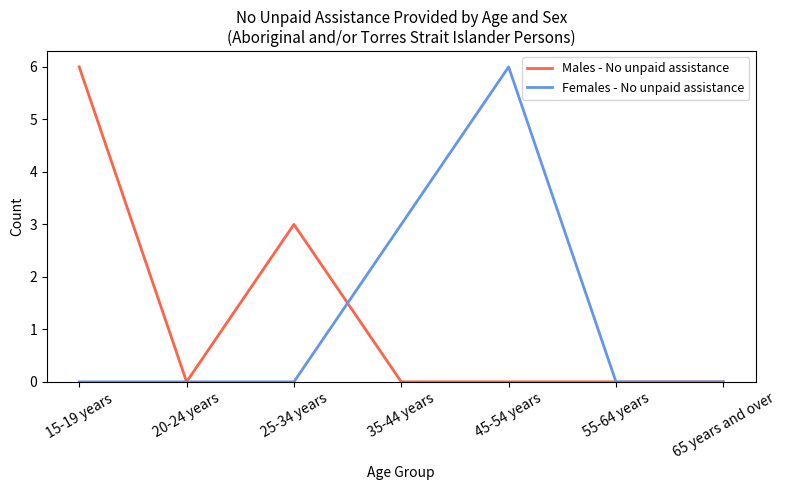

What position from the left is 35-44 years?

4